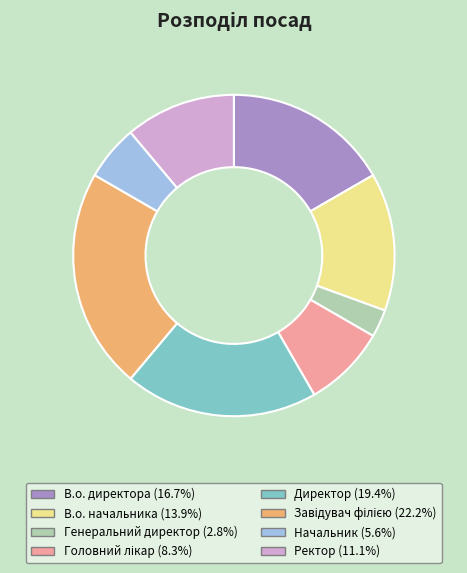

Do Ректор and В.о. директора together represent more than half of the pie?

No